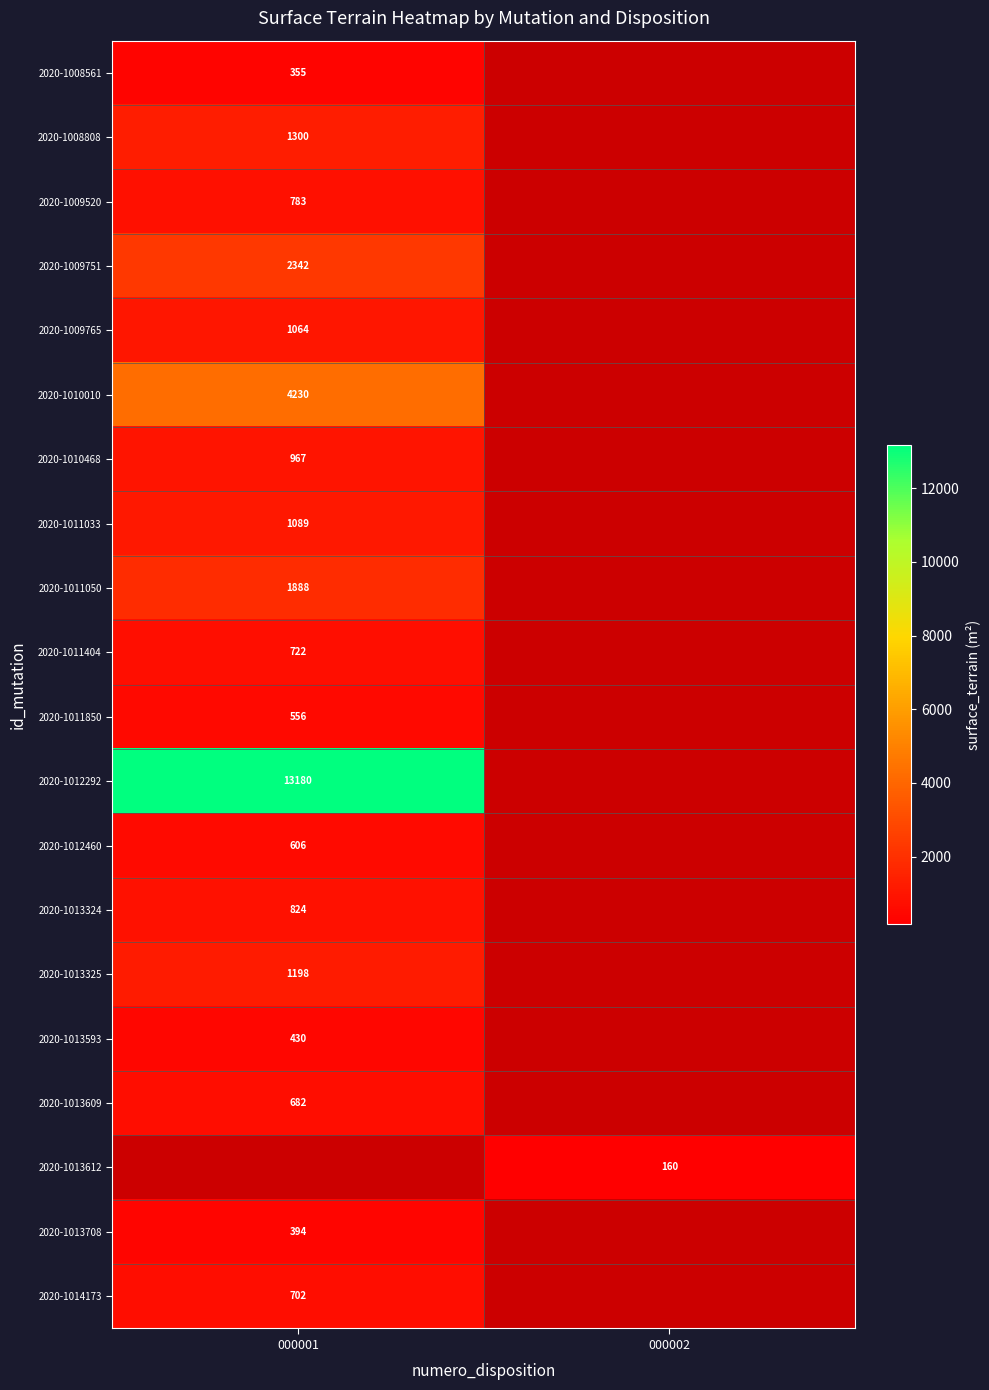

What is the minimum value shown in the chart?

160.0